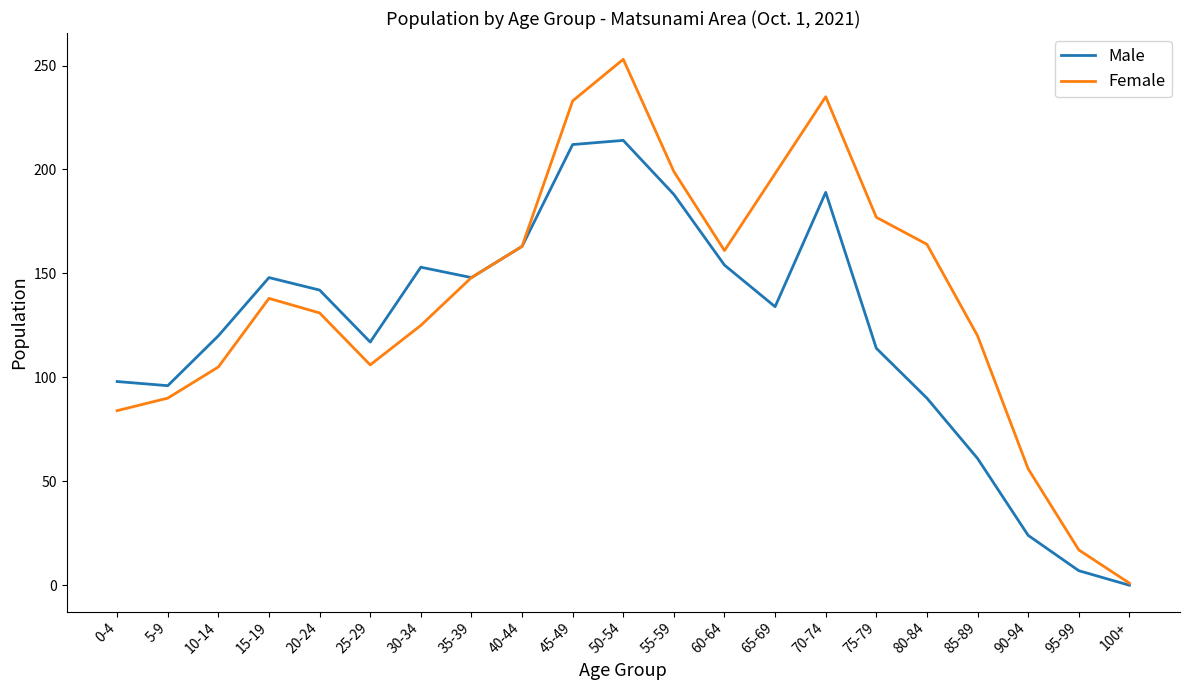

Which series has the widest spread of values?

Female